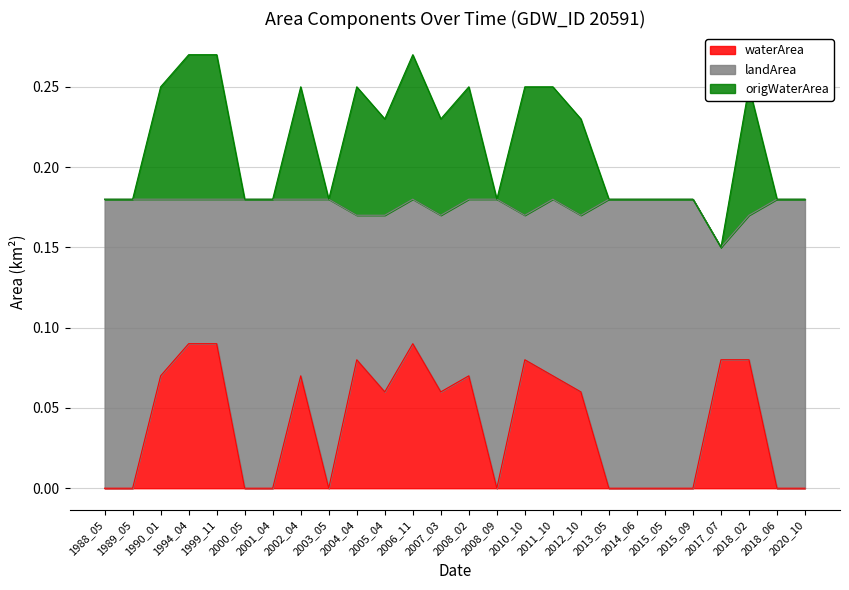

How many interior local peaks does the origWaterArea series have?

5